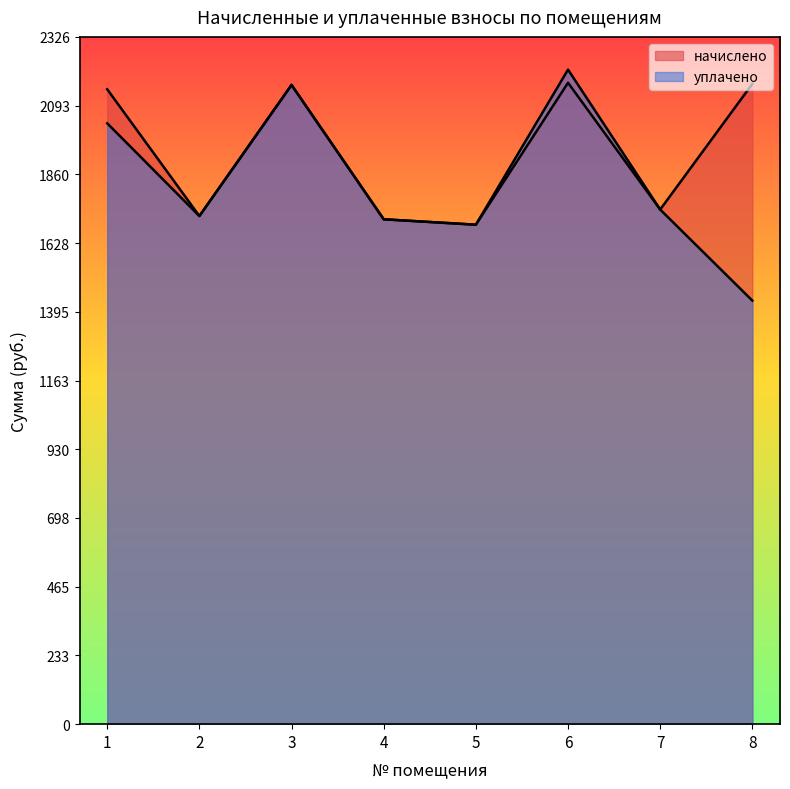

True or false: уплачено and начислено intersect in this chart.

False